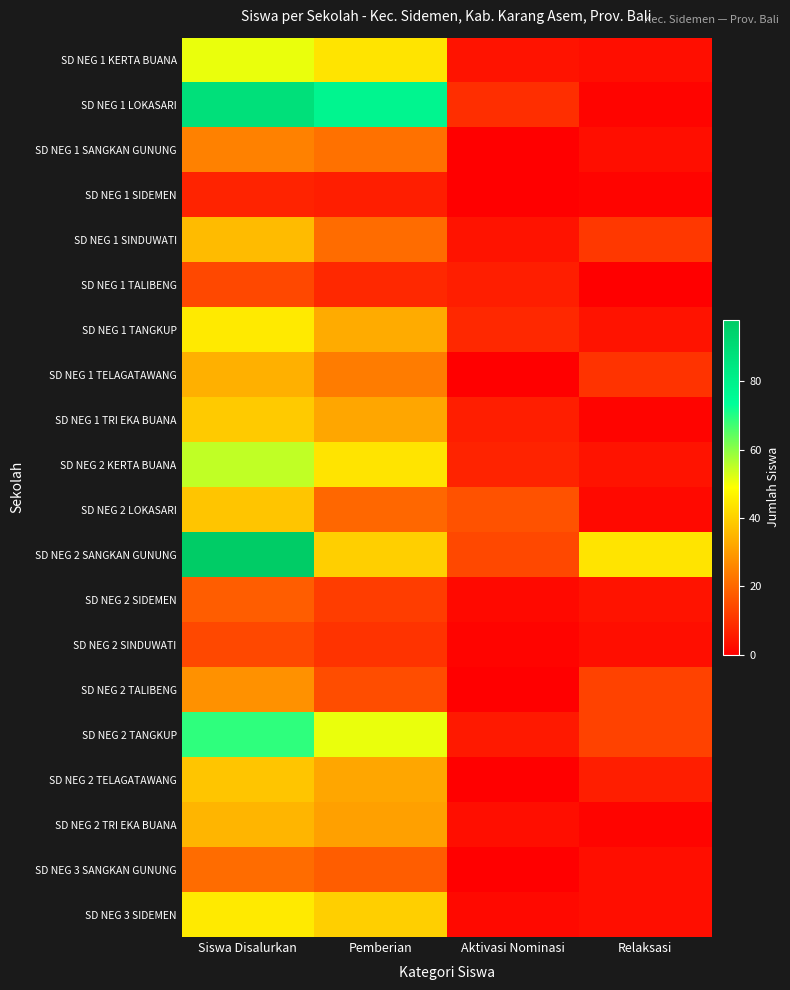

Rank the series by their maximum value, from lowest to highest.

SD NEG 1 SIDEMEN, SD NEG 1 TALIBENG, SD NEG 2 SINDUWATI, SD NEG 2 SIDEMEN, SD NEG 3 SANGKAN GUNUNG, SD NEG 1 SANGKAN GUNUNG, SD NEG 2 TALIBENG, SD NEG 1 TELAGATAWANG, SD NEG 2 TRI EKA BUANA, SD NEG 1 SINDUWATI, SD NEG 2 LOKASARI, SD NEG 2 TELAGATAWANG, SD NEG 1 TRI EKA BUANA, SD NEG 1 TANGKUP, SD NEG 3 SIDEMEN, SD NEG 1 KERTA BUANA, SD NEG 2 KERTA BUANA, SD NEG 2 TANGKUP, SD NEG 1 LOKASARI, SD NEG 2 SANGKAN GUNUNG